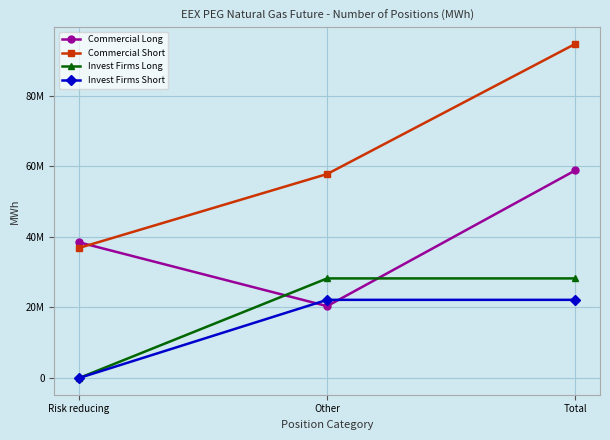

Which category has the highest value across all series?

Total